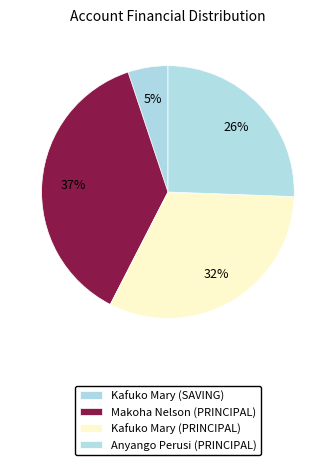

Does Kafuko Mary (PRINCIPAL) represent more than half of the total?

No